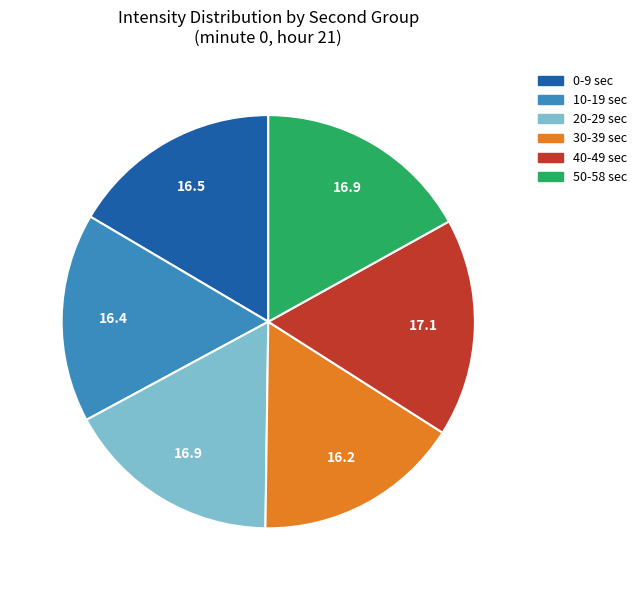

Between 30-39 sec and 40-49 sec, which is larger?

40-49 sec